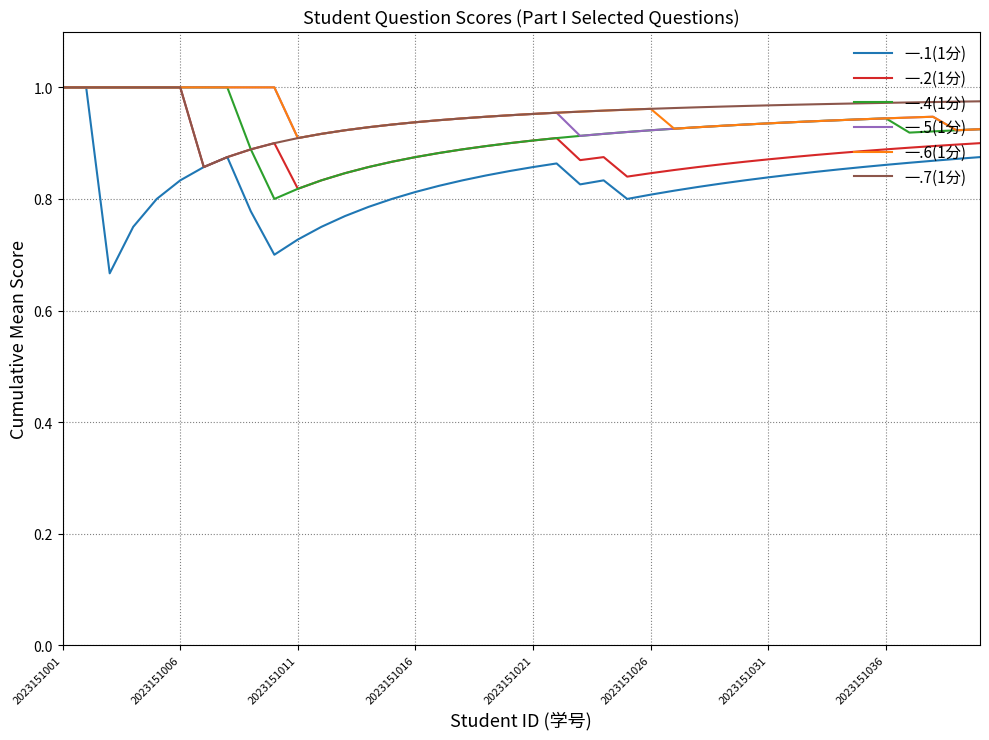

Which series has the largest range (max minus min)?

一.1(1分)